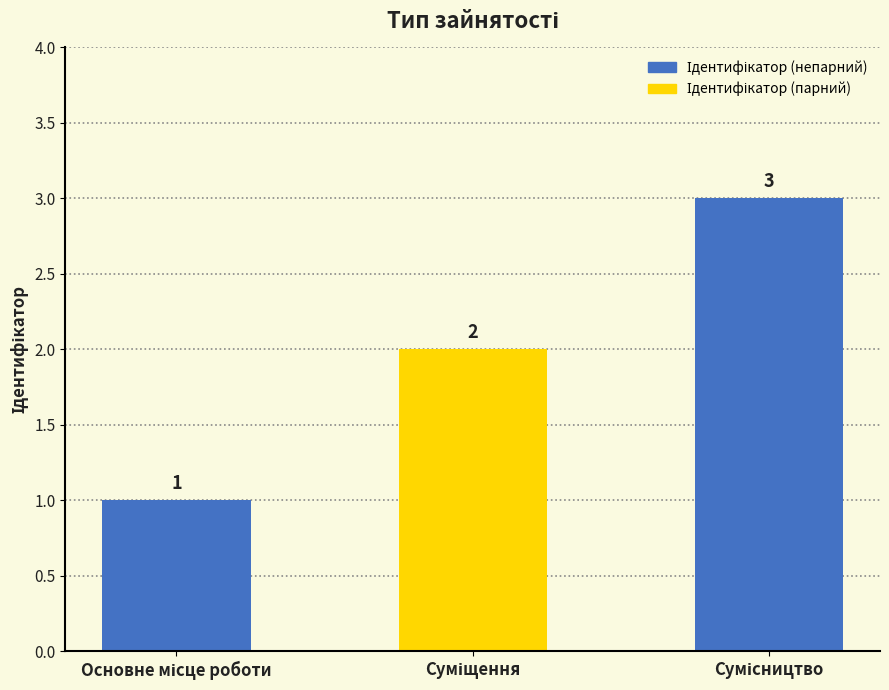

What is the maximum value shown in the chart?

3